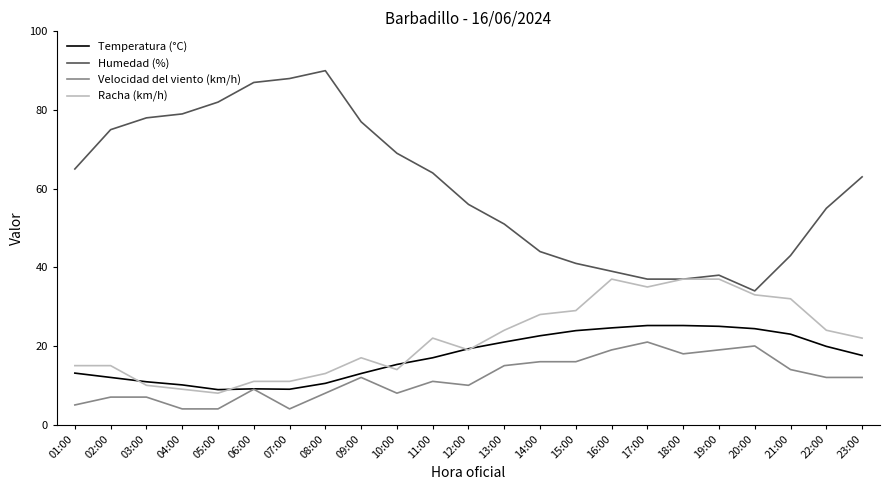

At which label is Humedad (%) closest to 62?

23:00